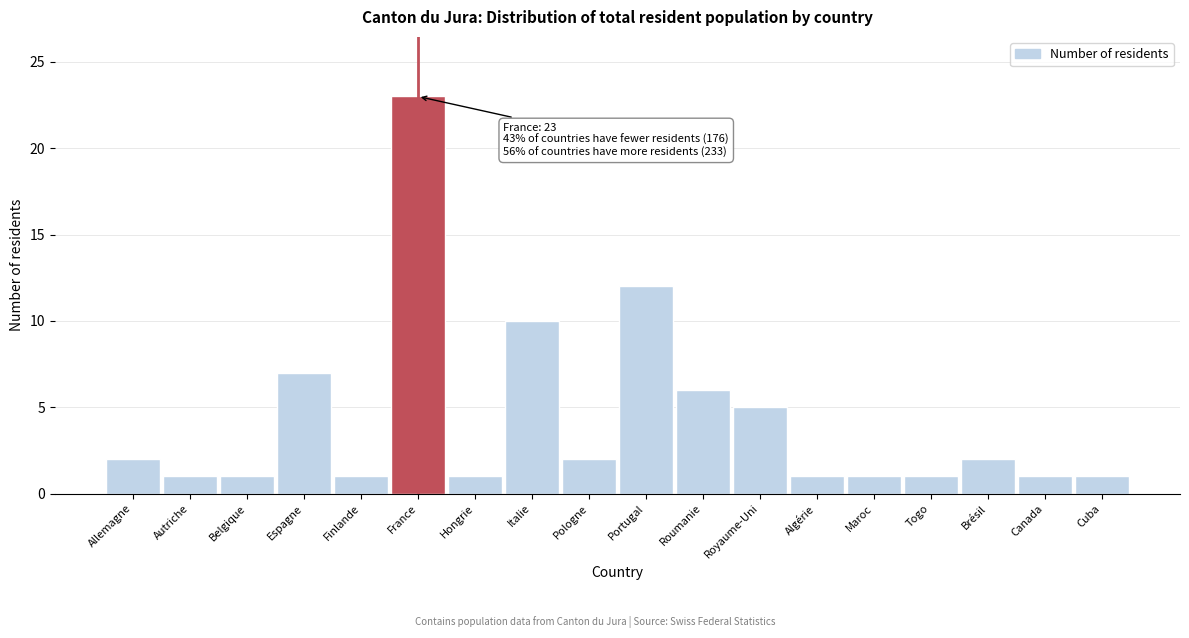

Reading left to right, extract all data points from this chart.

Allemagne=2	Autriche=1	Belgique=1	Espagne=7	Finlande=1	France=23	Hongrie=1	Italie=10	Pologne=2	Portugal=12	Roumanie=6	Royaume-Uni=5	Algérie=1	Maroc=1	Togo=1	Brésil=2	Canada=1	Cuba=1